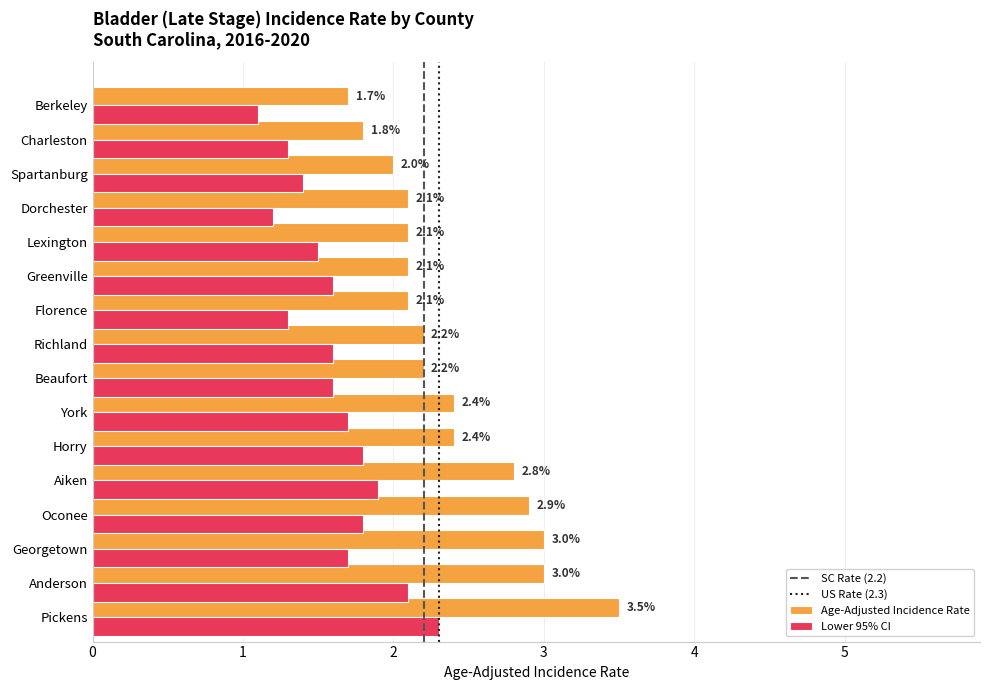

Which series has the largest total across all categories?

Age-Adjusted Incidence Rate